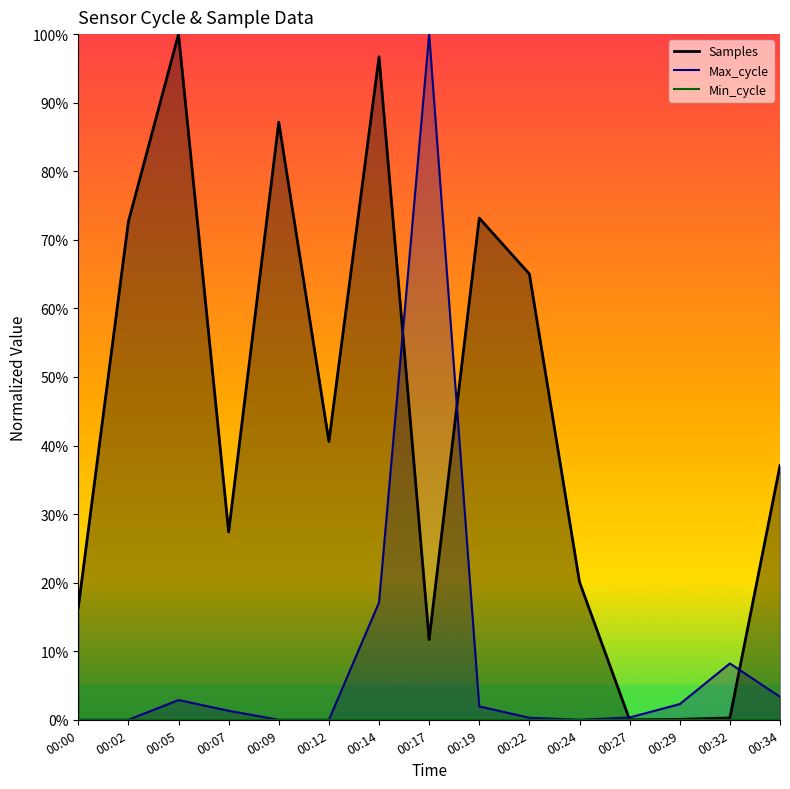

What is the sum of all Samples values?

6.5